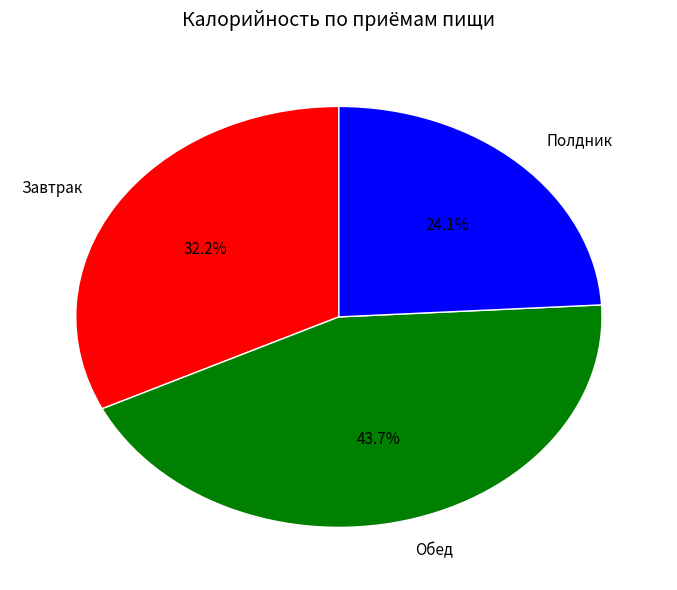

Rank the categories by value from lowest to highest.

Полдник, Завтрак, Обед